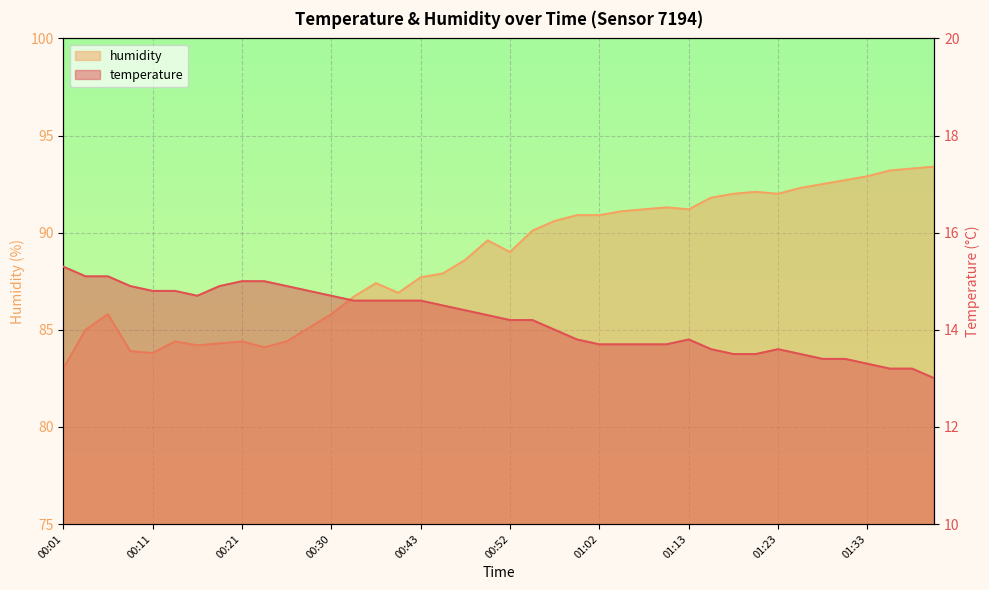

At which label does temperature reach its minimum?

01:43